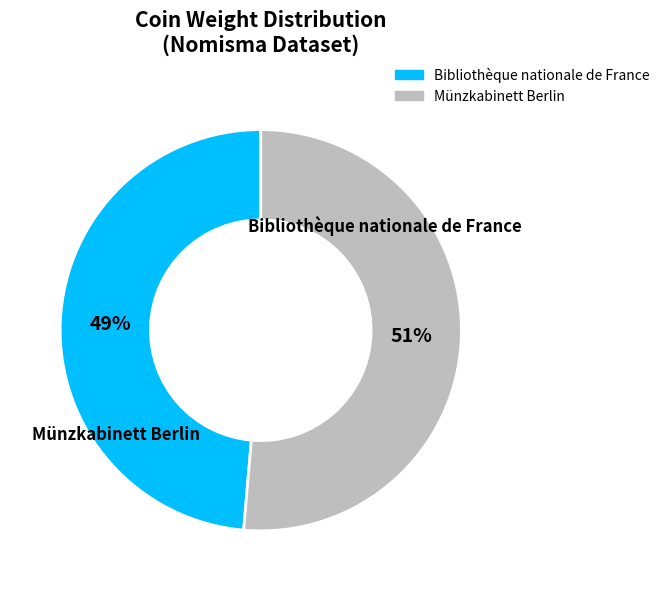

Is there a majority slice in this chart?

Yes